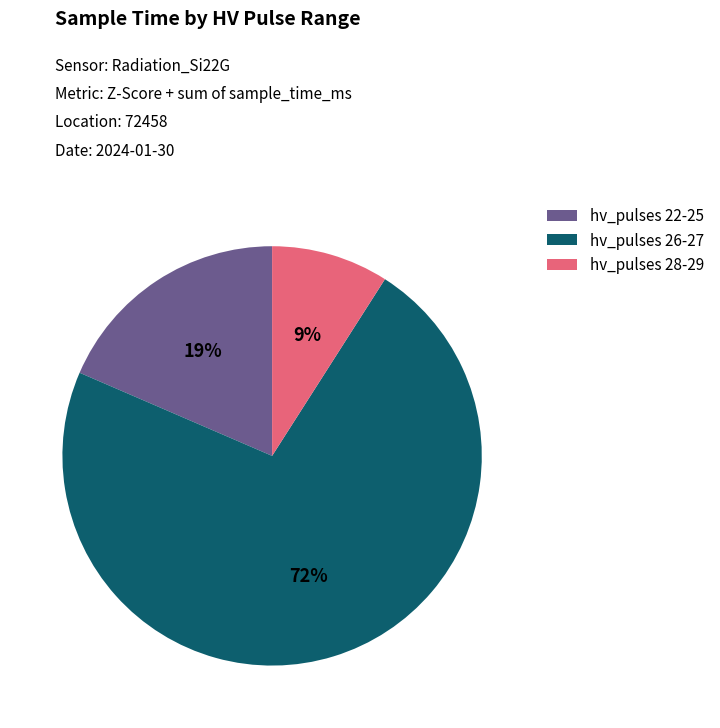

To the nearest percent, what percentage of the pie is hv_pulses 22-25?

19%